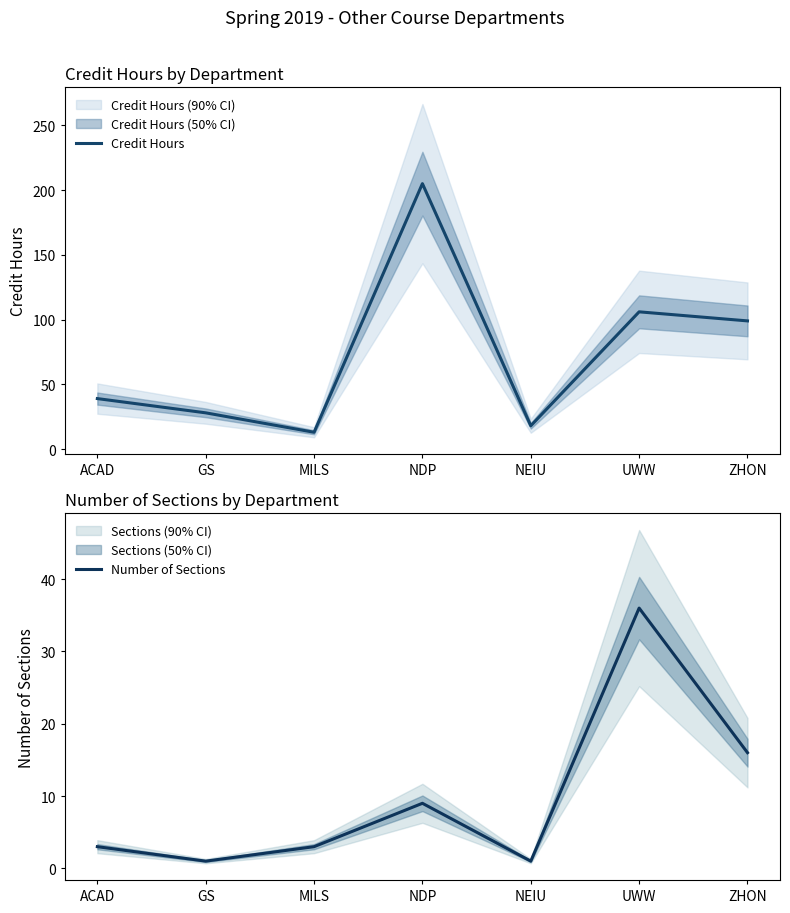

What is the label of the 4th point from the right?

NDP